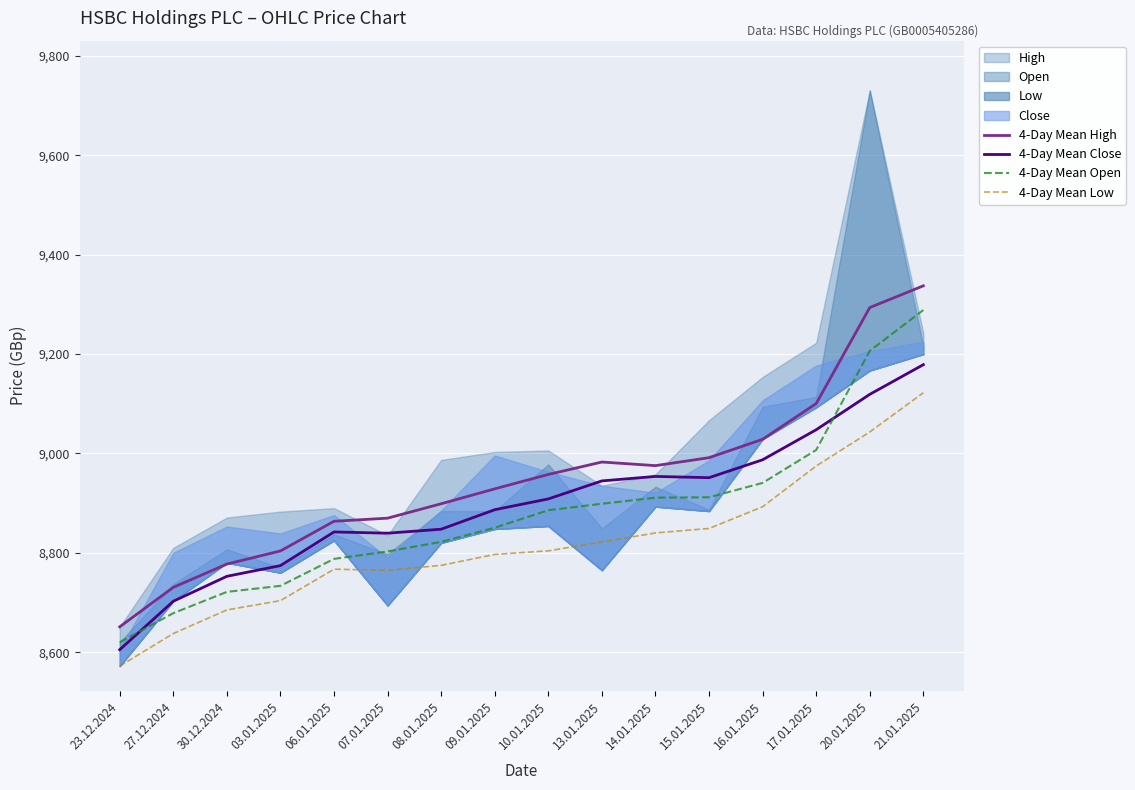

What is the maximum value for 4-Day Mean Close?

9178.8